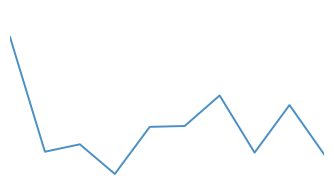

Does the chart display data point markers on the line(s)?

No